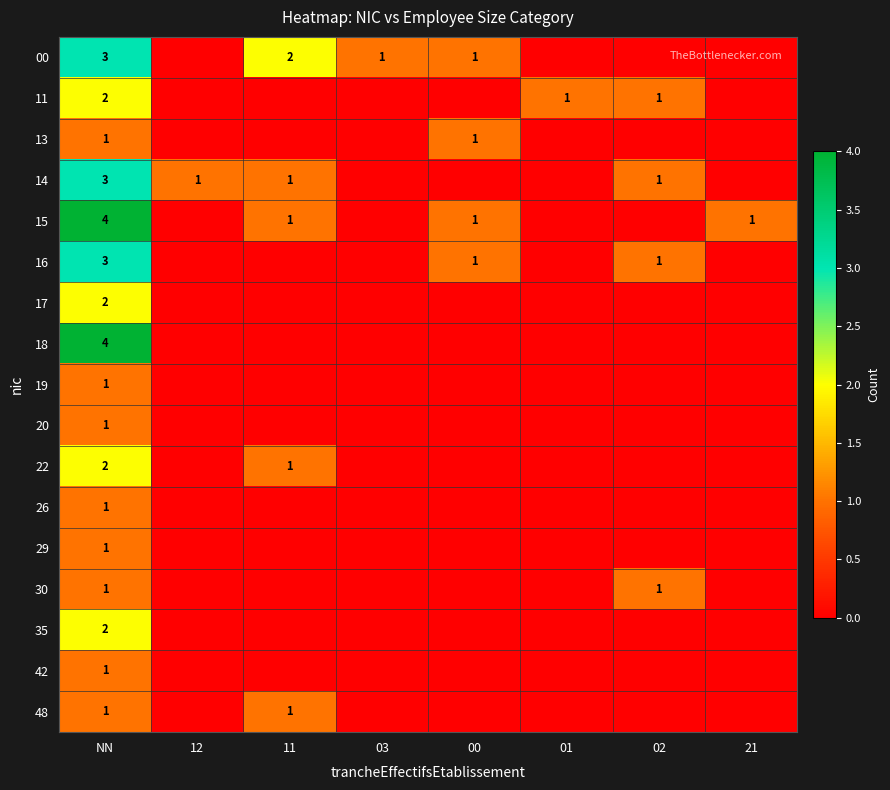

Which label corresponds to the largest value in the chart?

NN